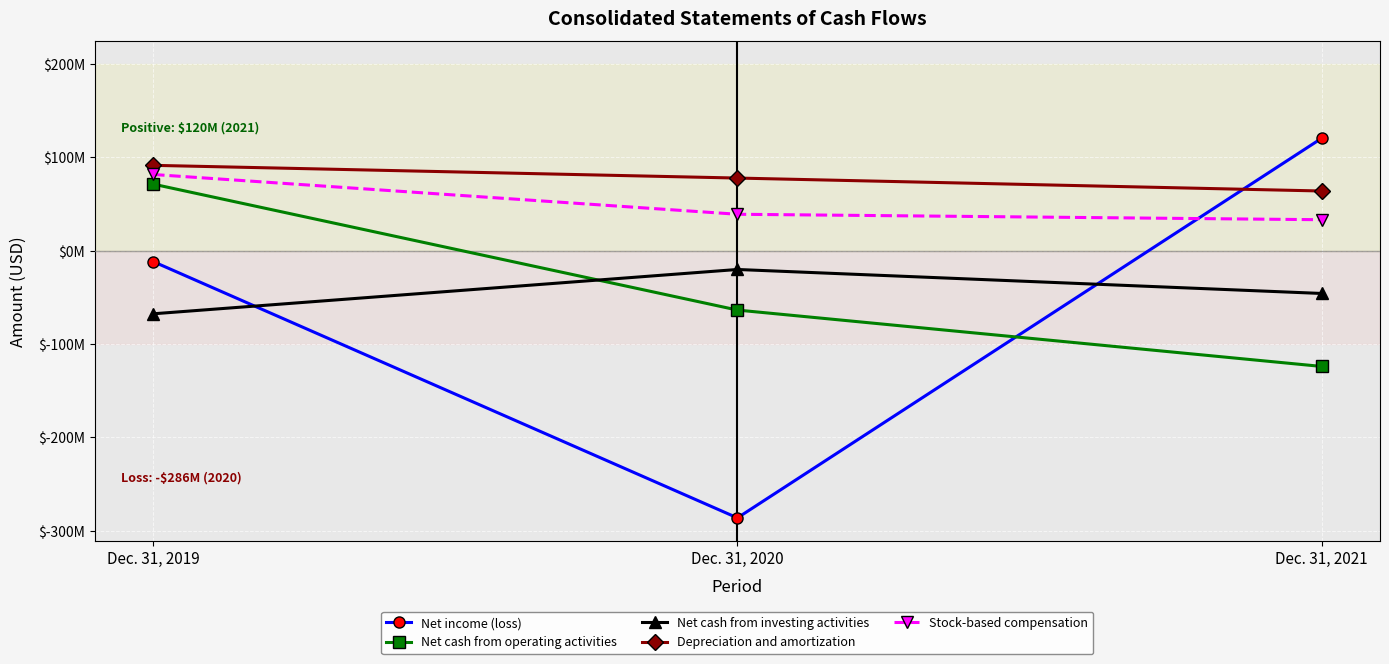

What are all the series names shown in the legend?

Net income (loss), Net cash from operating activities, Net cash from investing activities, Depreciation and amortization, Stock-based compensation